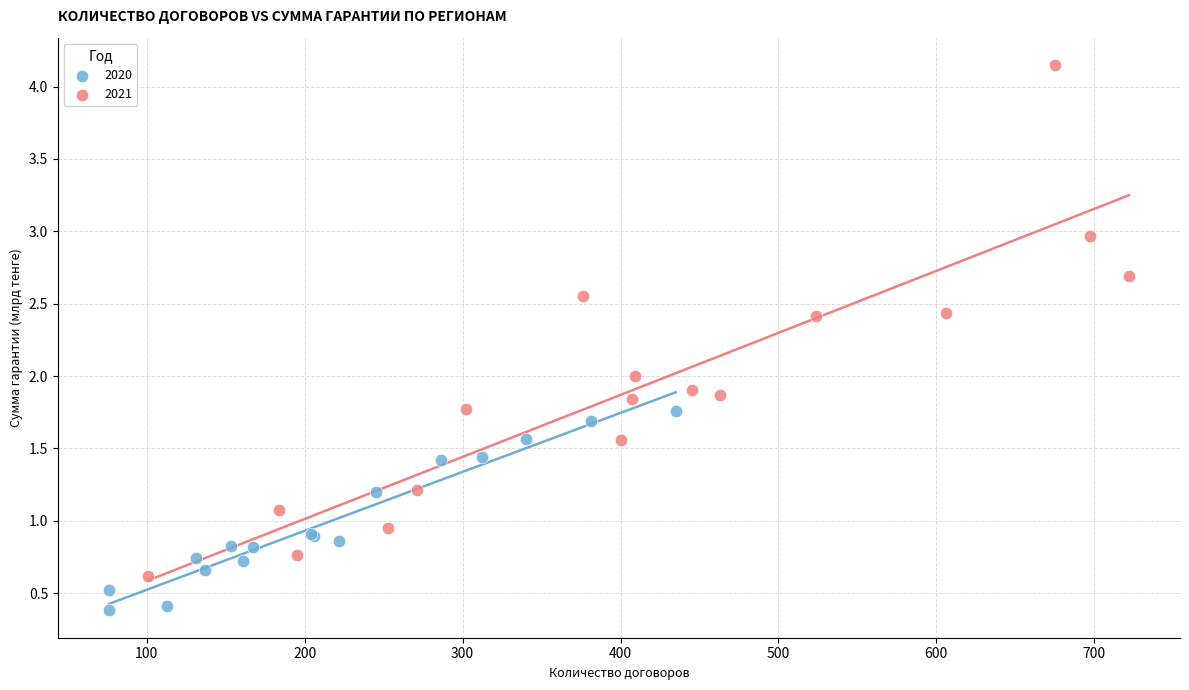

Which series has the largest Y range (max minus min)?

2021